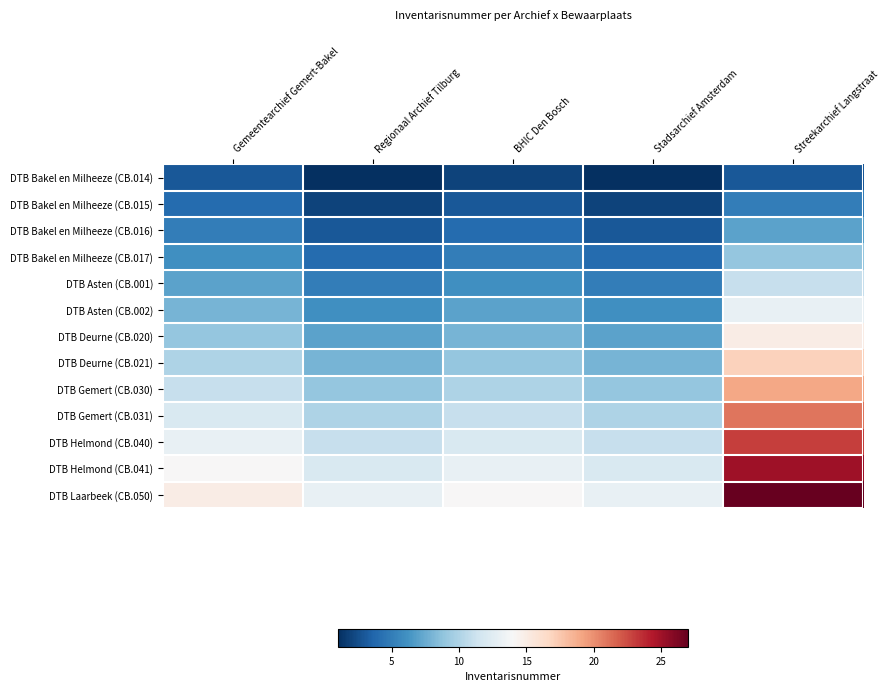

Which has a higher value, BHIC Den Bosch or Gemeentearchief Gemert-Bakel?

Gemeentearchief Gemert-Bakel